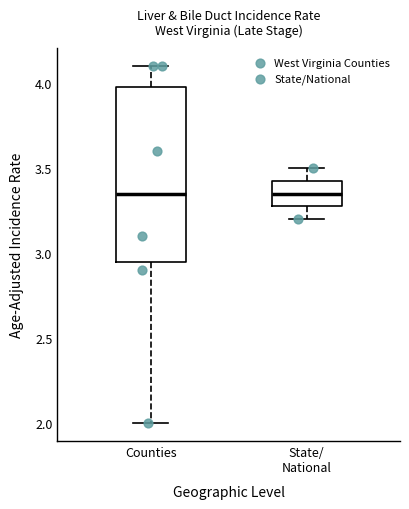

Reading left to right, read every box against the y-axis: the position of its median line, the range the box covers, and the ends of its whiskers. The values are not printed on the chart, so give them approximately, as read against the axis.

Counties: median 3.35, box 2.95 to 4.00, whiskers 2.00 to 4.10
State/ National: median 3.35, box 3.30 to 3.45, whiskers 3.20 to 3.50